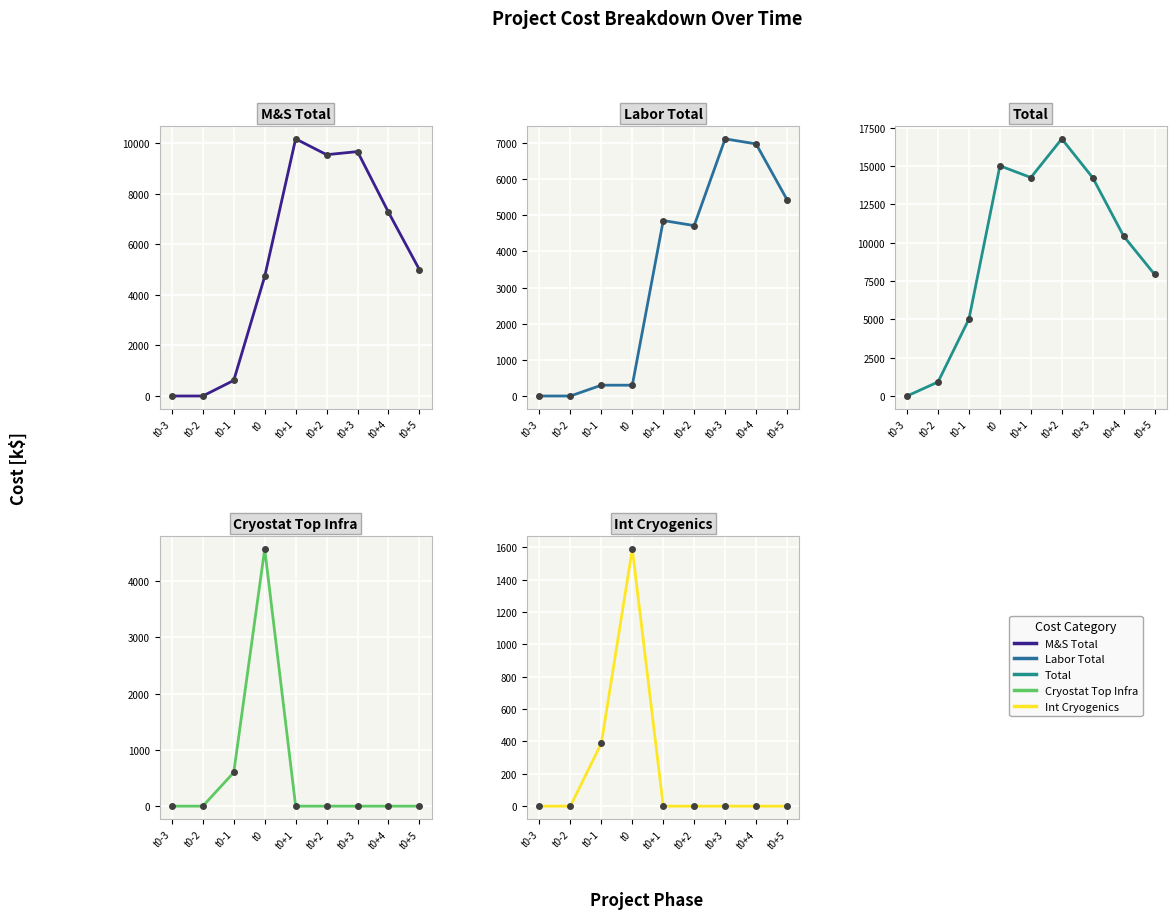

What is the maximum value shown in the chart?

16778.9